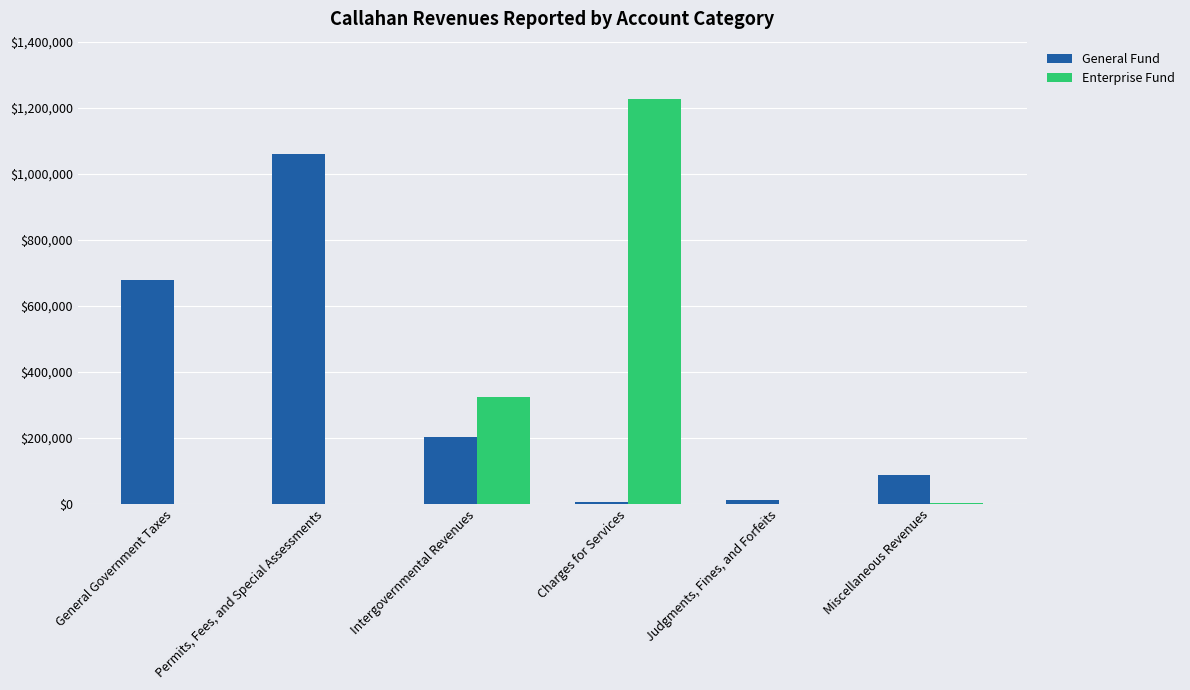

At which label is Enterprise Fund closest to 613032?

Intergovernmental Revenues